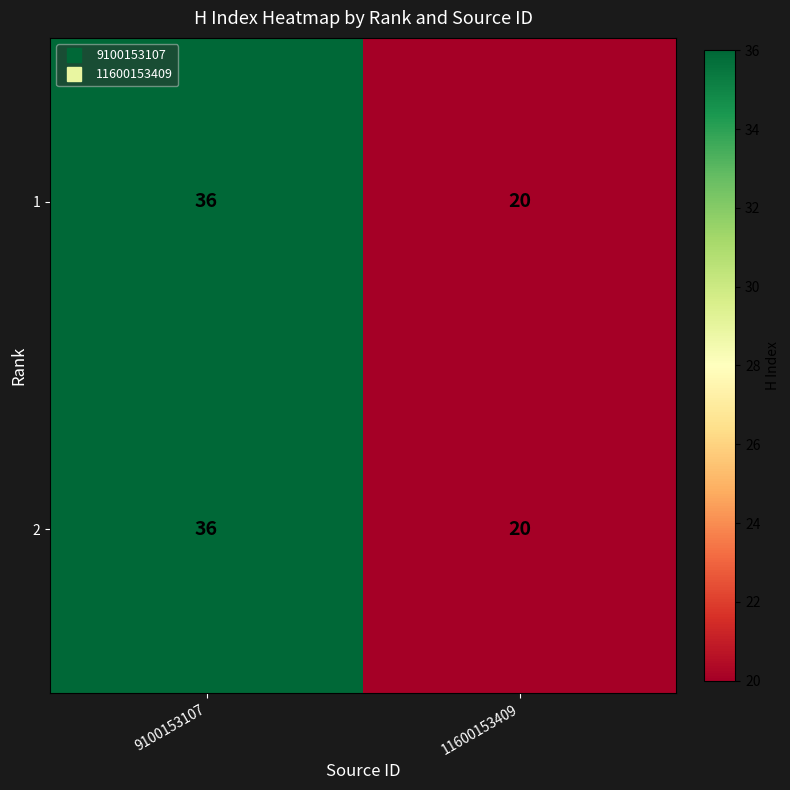

Reading left to right, list all the values displayed in this chart.

1: 9100153107=36	11600153409=20
2: 9100153107=36	11600153409=20